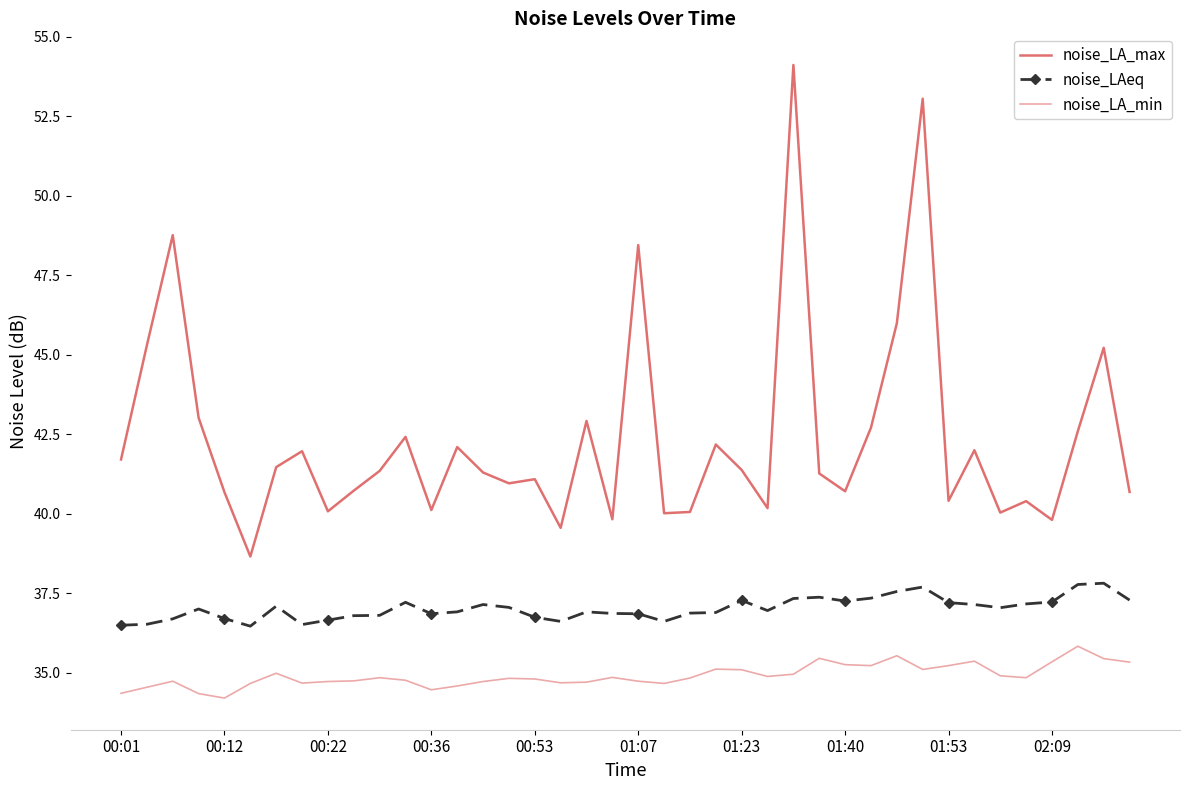

Which series has the largest total across all categories?

noise_LA_max